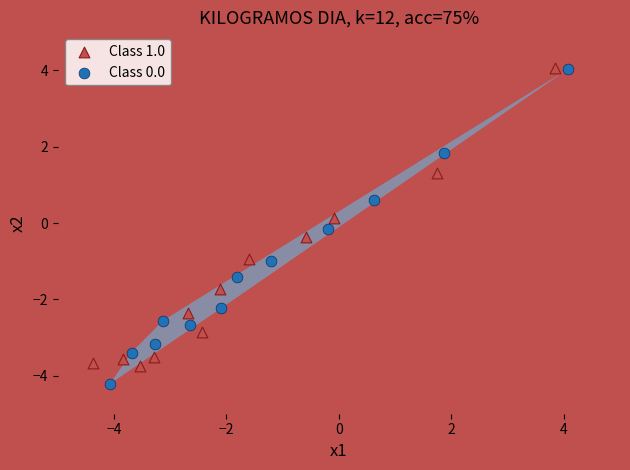

Which series reaches the minimum Y coordinate?

Class 0.0